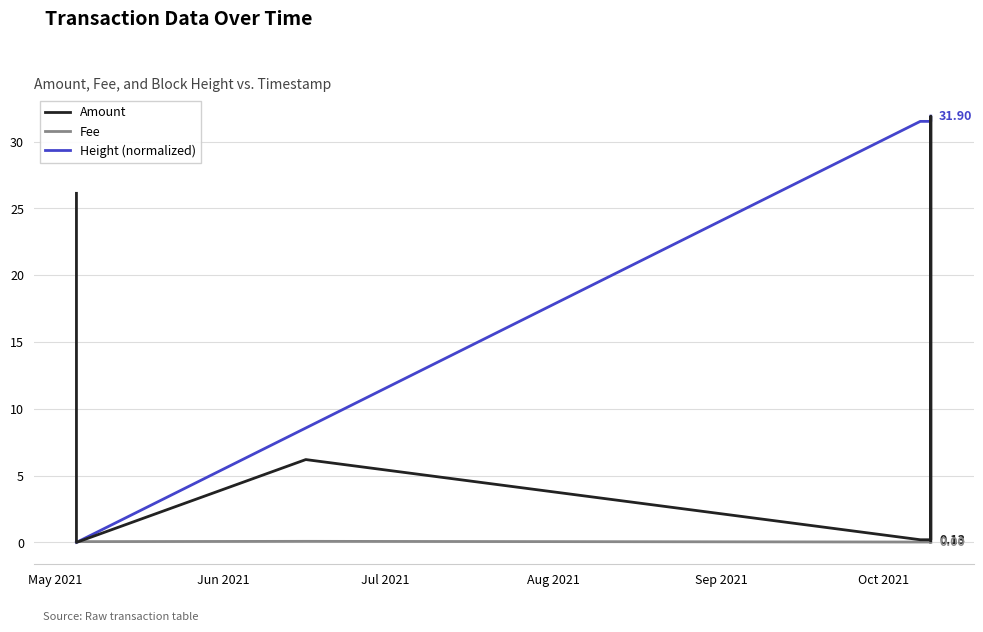

Which series has the largest range (max minus min)?

Amount